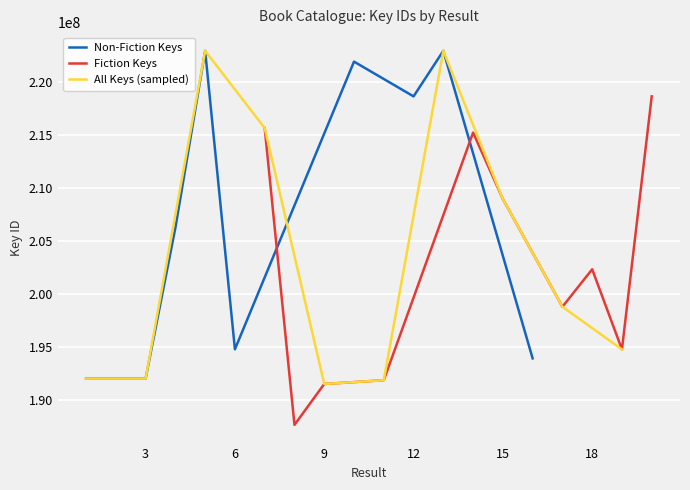

What is the maximum value for Non-Fiction Keys?

222962771